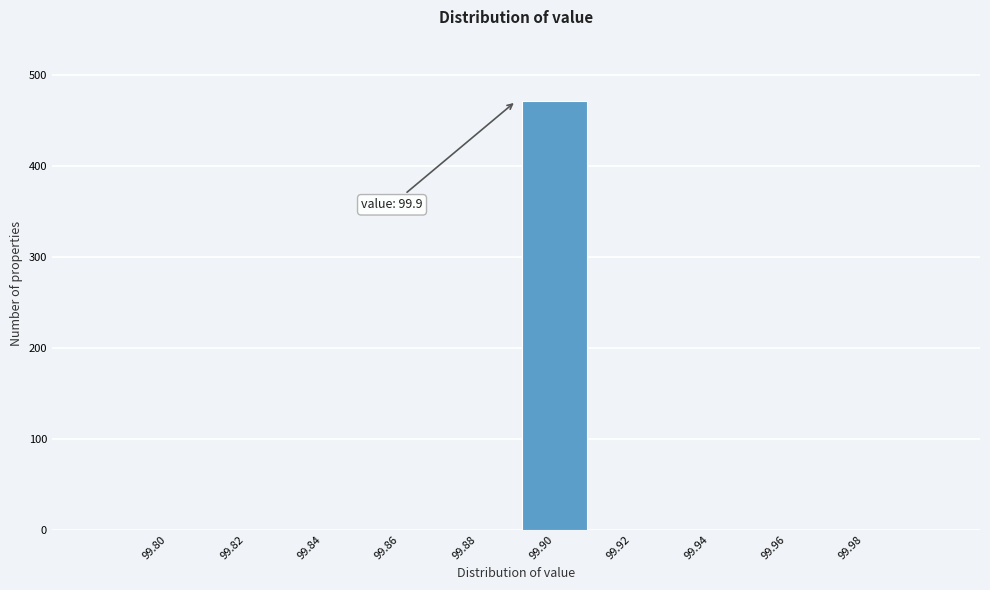

Reading left to right, transcribe all the data shown in this chart.

99.80=0	99.82=0	99.84=0	99.86=0	99.88=0	99.90=471	99.92=0	99.94=0	99.96=0	99.98=0